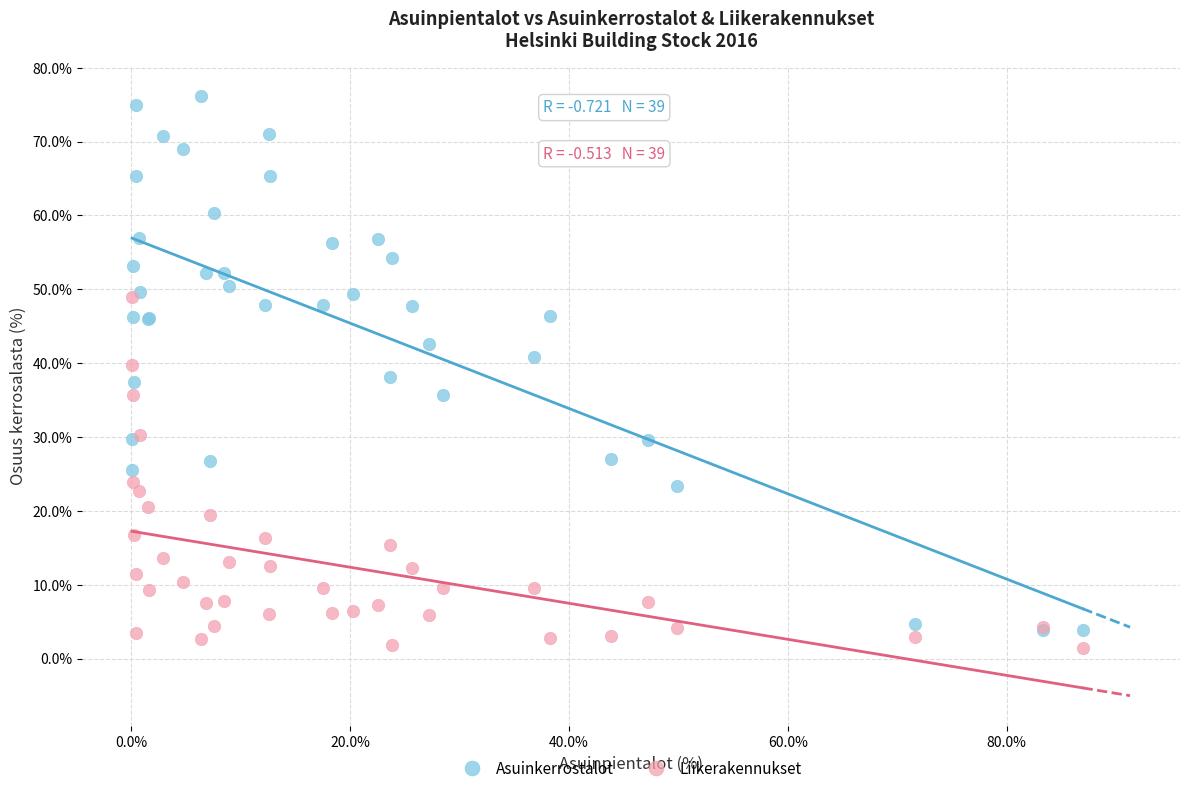

What are all the series names shown in the legend?

Asuinkerrostalot, Liikerakennukset